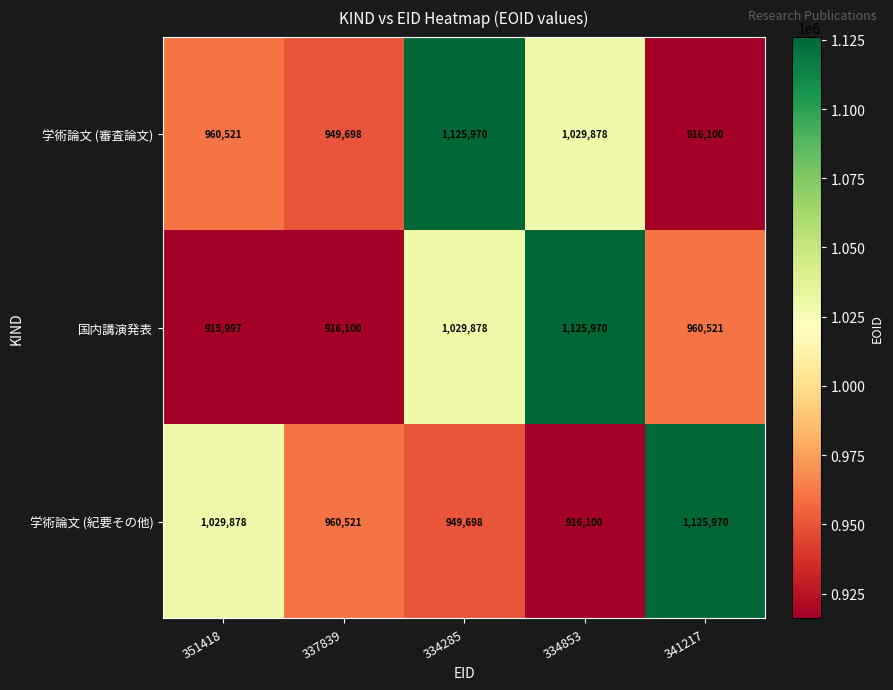

Count the number of data series in this chart.

3